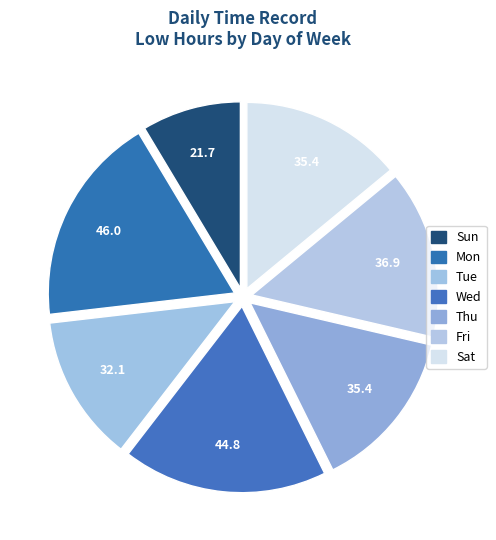

Count the number of slices in the pie.

7